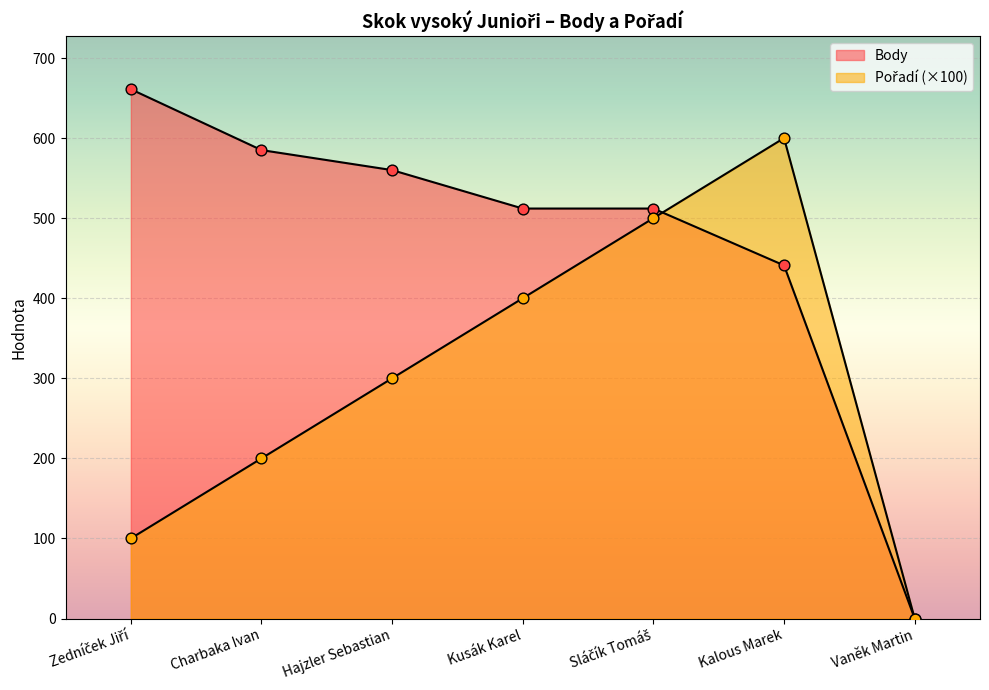

What is the total value across all series at Hajzler Sebastian?

860